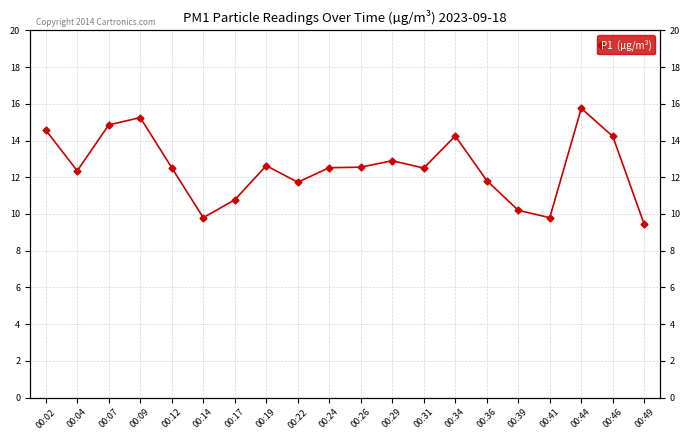

The value at 00:31 is 12.5. True or false?

True